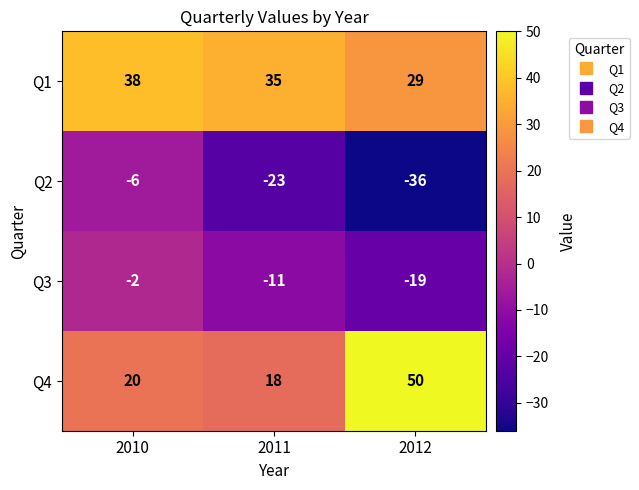

What is the approximate value of Q3 at 2012, to the nearest 5?

-20